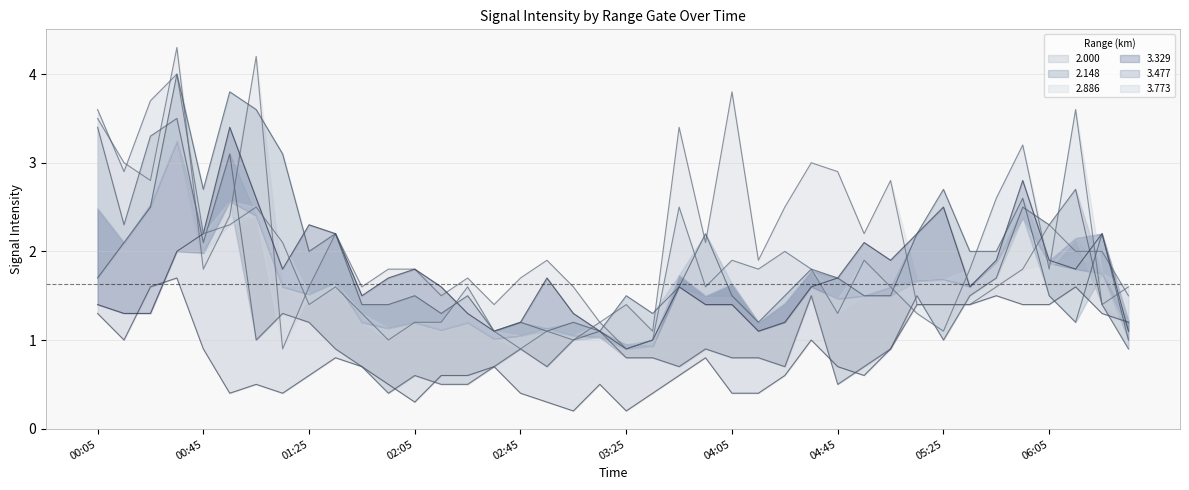

Where is the first local minimum for 3.329?

2010/03/24 01:15